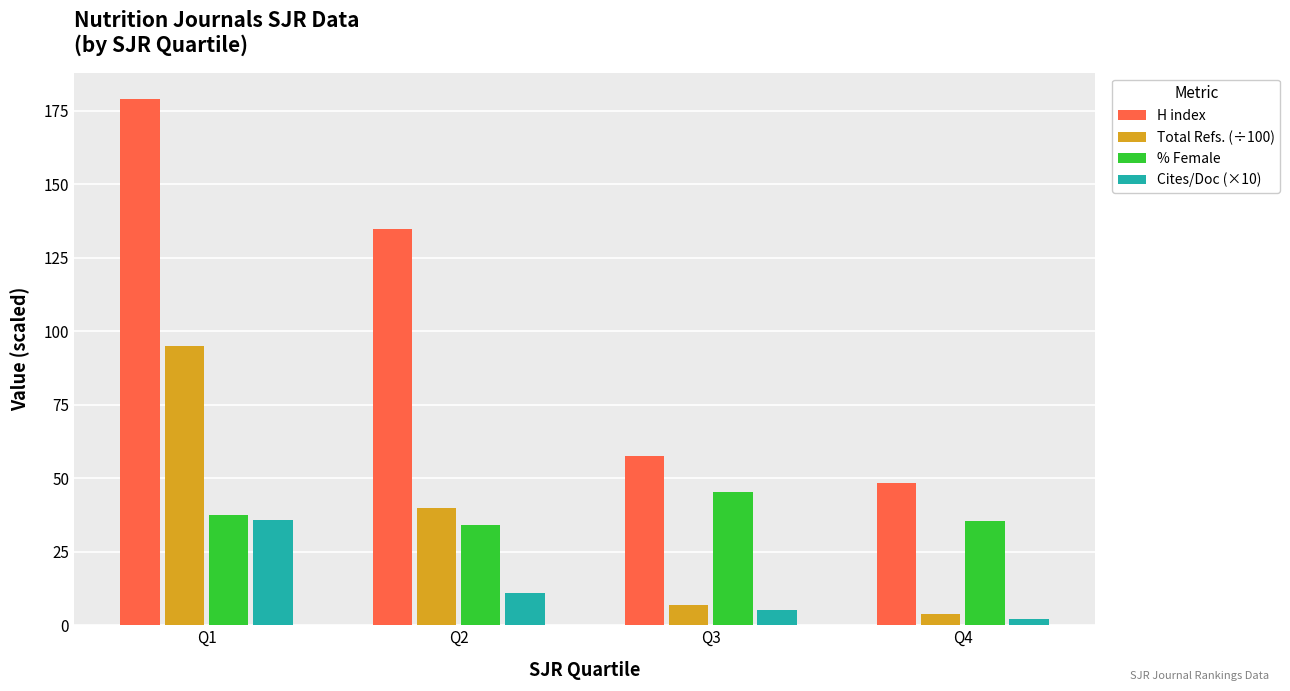

At which label does H index reach its minimum?

Q4